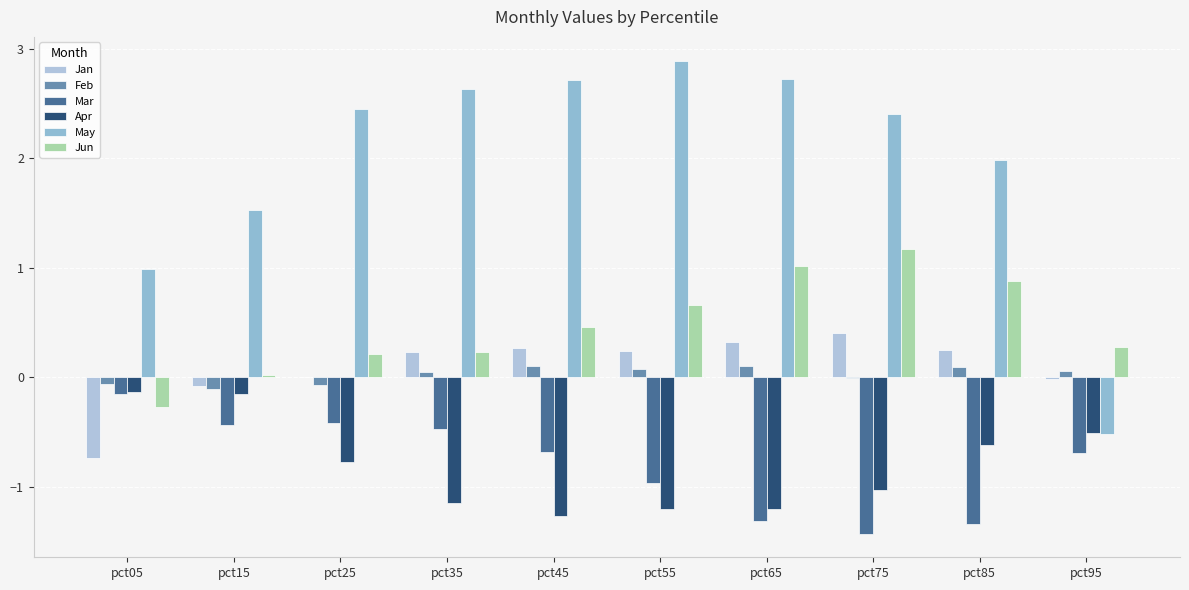

How many data points does each series have?

10